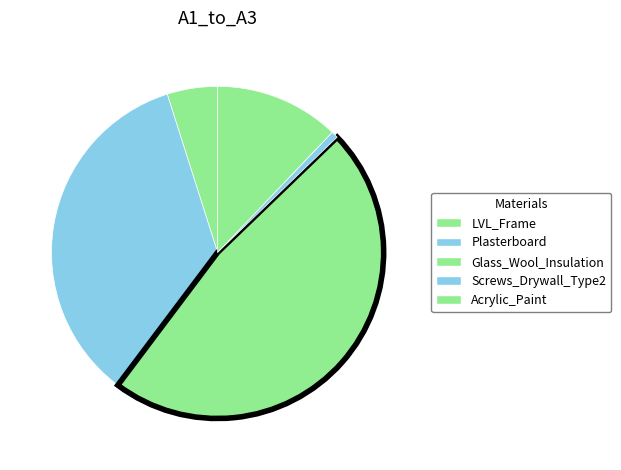

Rank the categories by value from lowest to highest.

Screws_Drywall_Type2, LVL_Frame, Acrylic_Paint, Plasterboard, Glass_Wool_Insulation